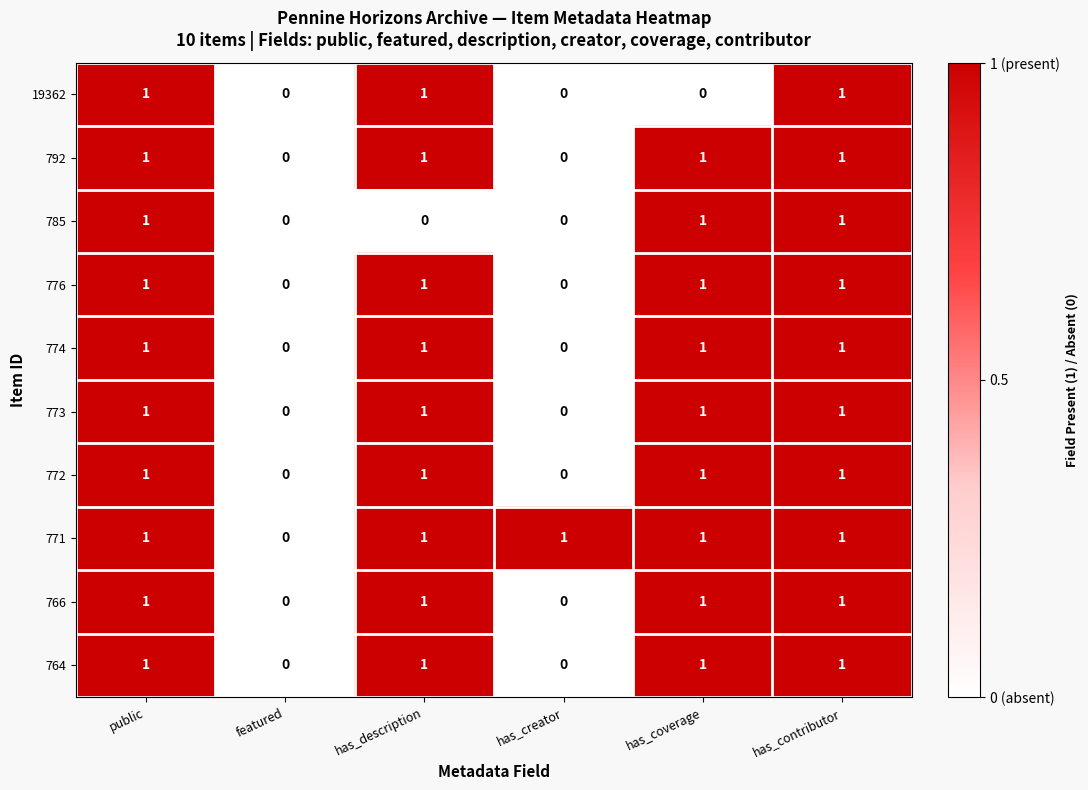

What is the sum of all 792 values?

4